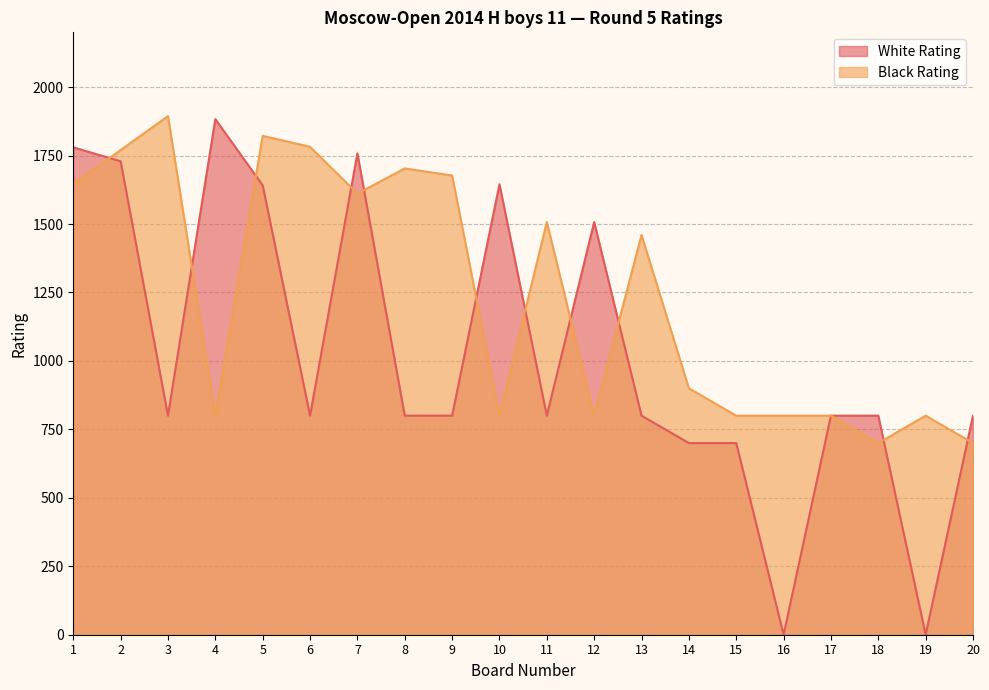

What is the total value across all series at 7?

3369